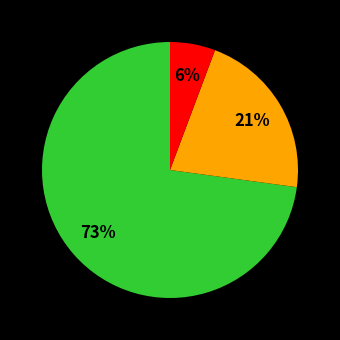

To the nearest percent, what is the average slice percentage?

33%